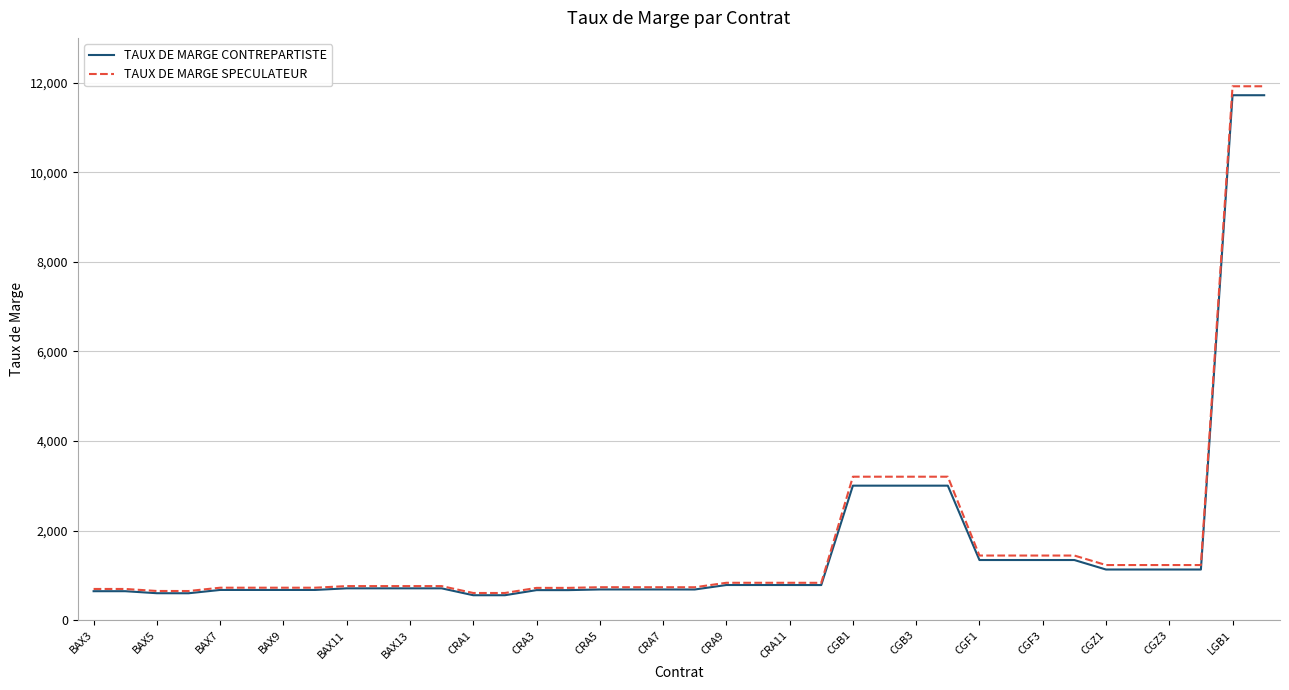

What is the maximum value shown in the chart?

11920